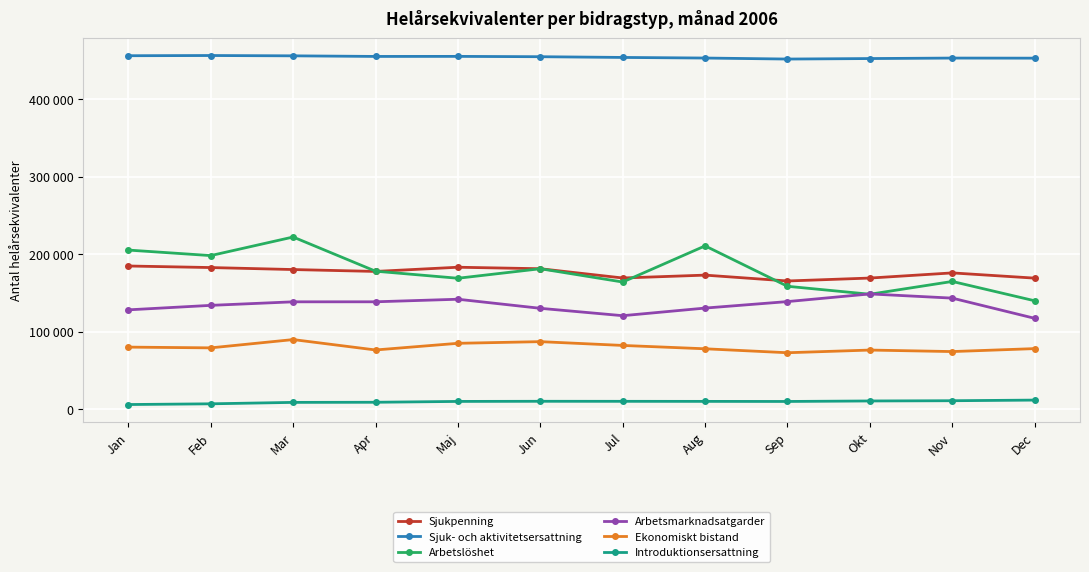

True or false: Introduktionsersattning has more than 2 interior local peaks.

False